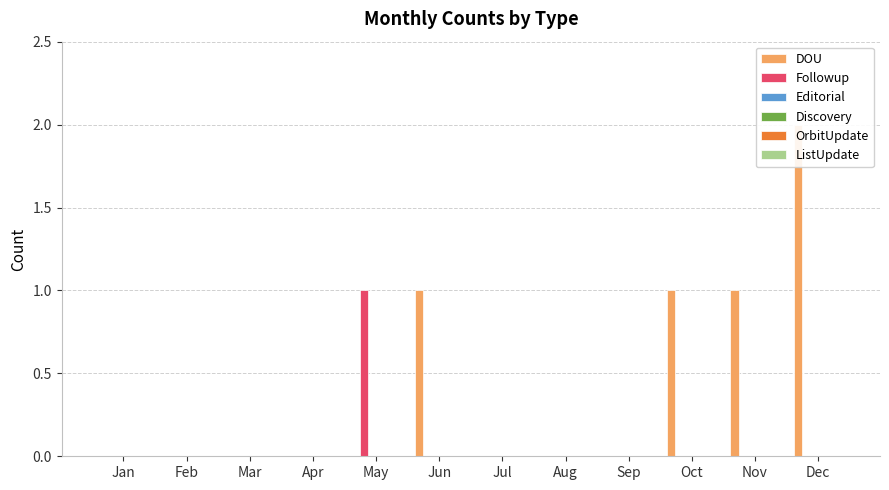

At which label does Discovery reach its peak?

Jan